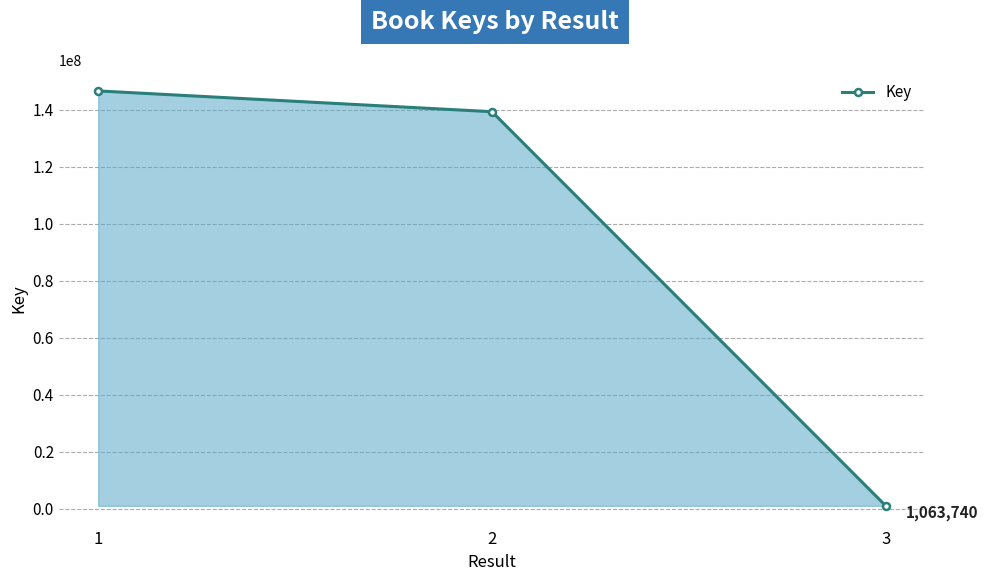

What is the maximum value shown in the chart?

146598838